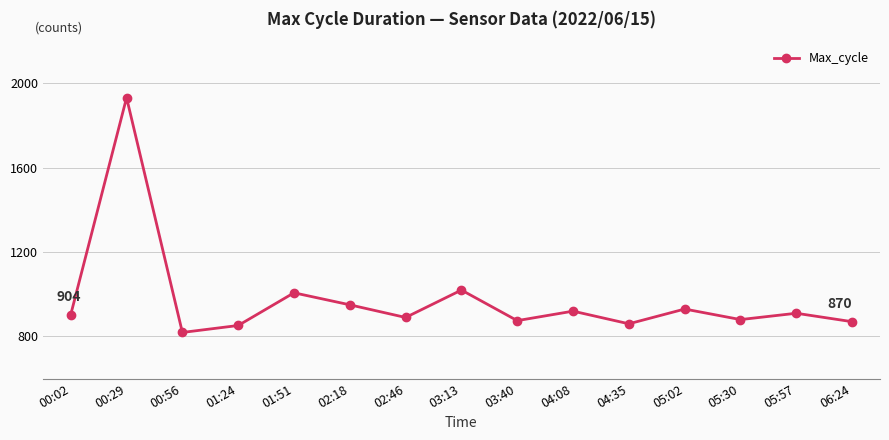

At which category does the chart reach its peak across all series?

00:29